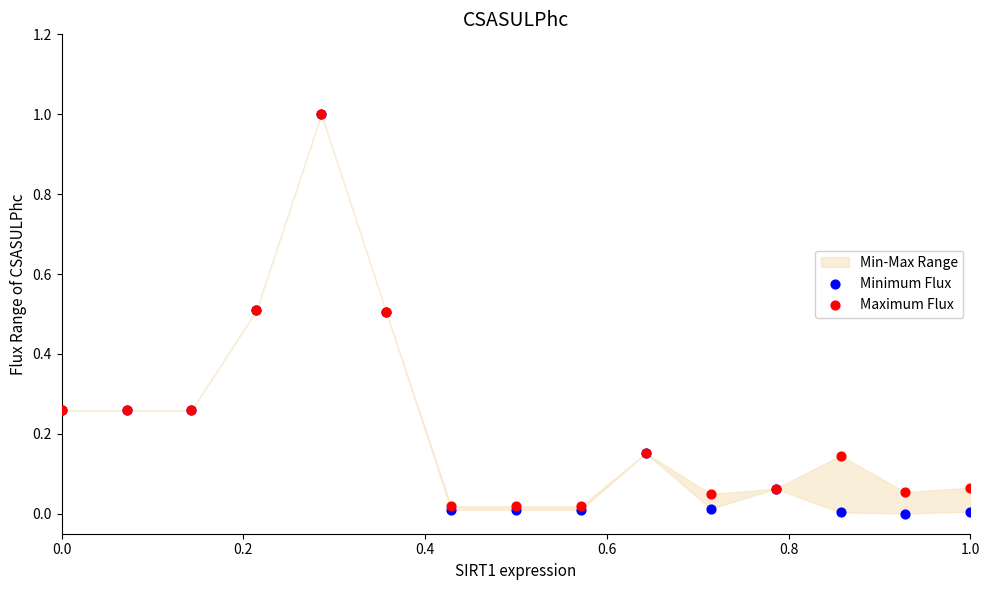

Which series has the widest spread of Y values?

Minimum Flux